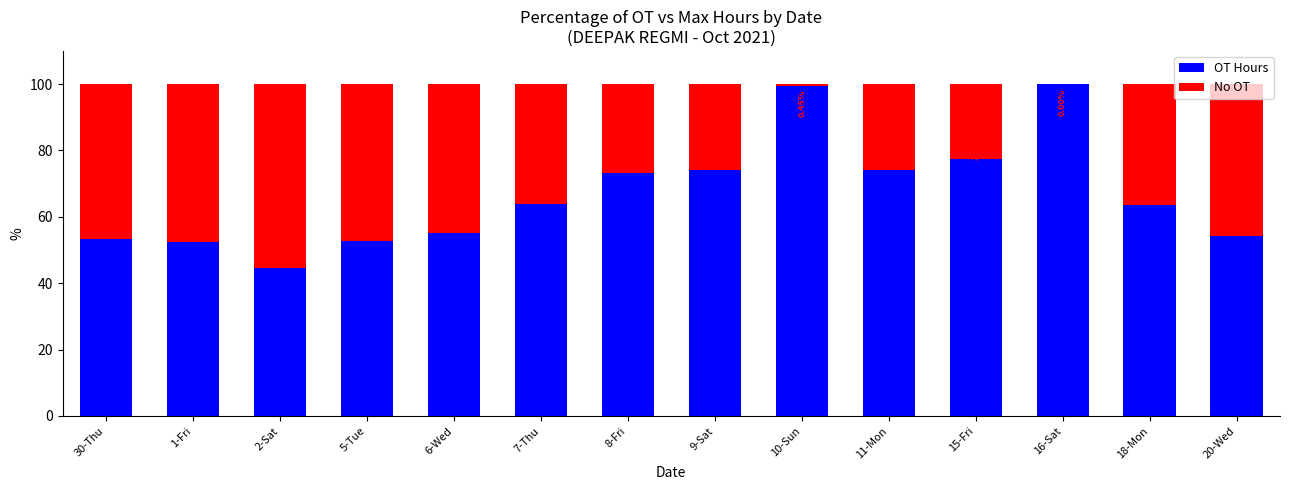

What is the total value across all series at 20-Wed?

100.0